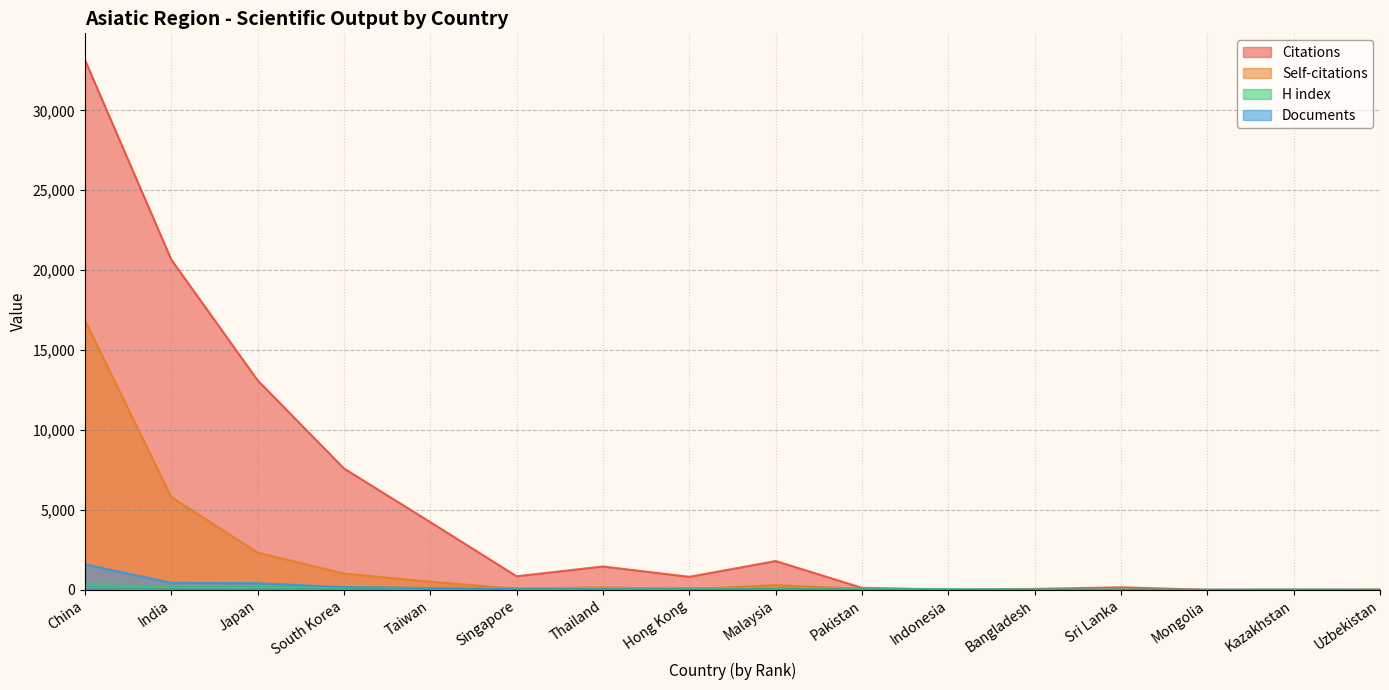

What is the minimum value for Citations?

6